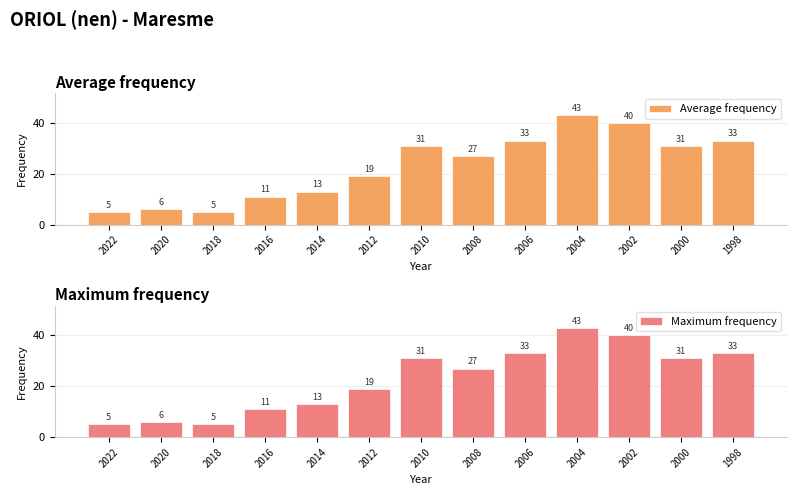

Between 2012 and 1998, which series saw the biggest shift?

Average frequency